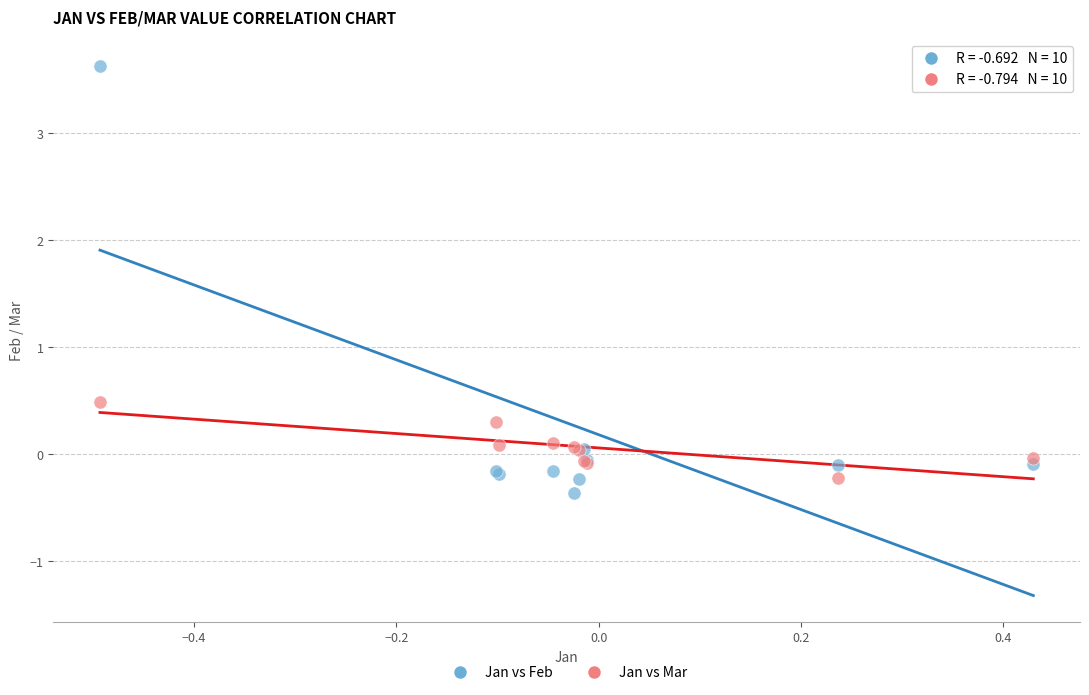

Across all series, what Y value is closest to 1?

0.5